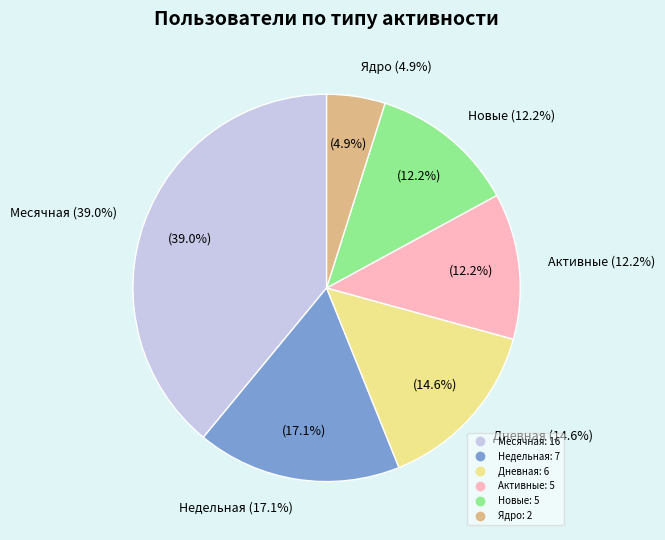

How many slices are in this pie chart?

6